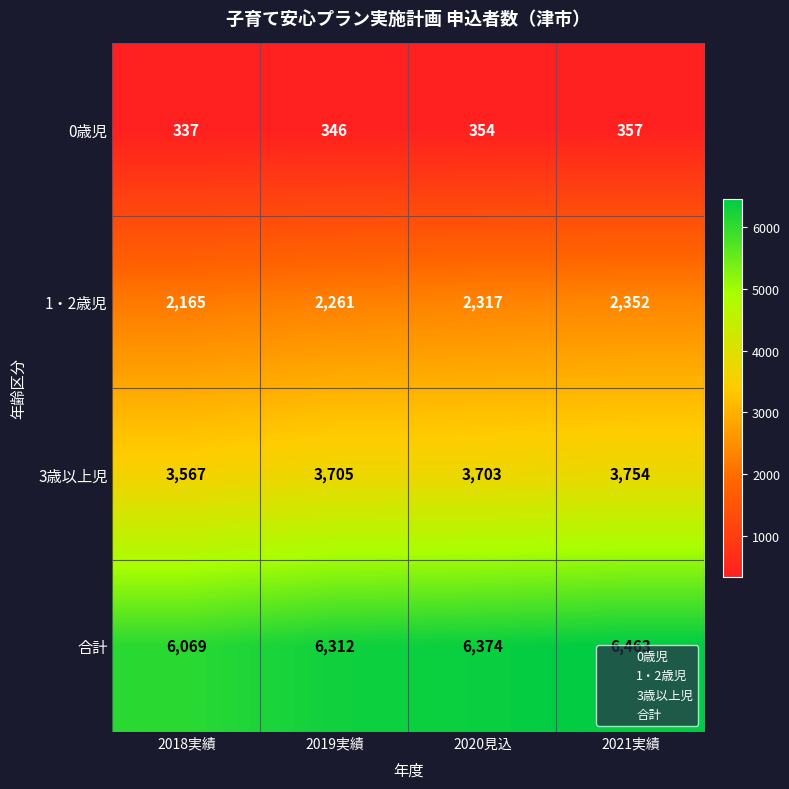

The 1・2歳児 series shows 3300 at 2021実績. True or false?

False